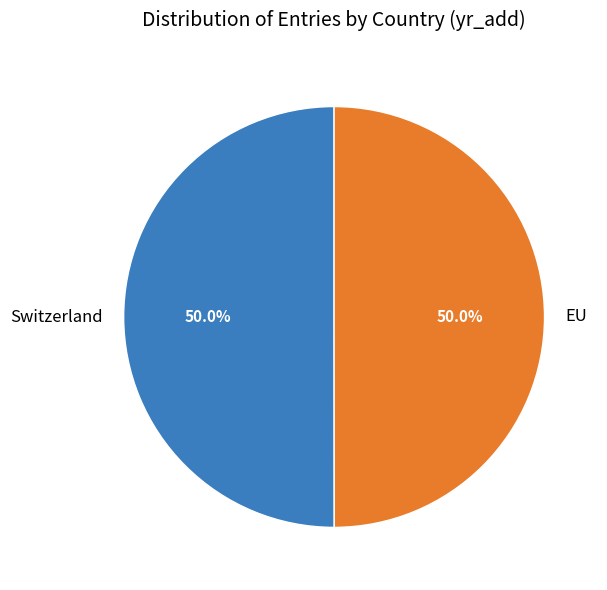

Combined, what portion of the pie is Switzerland and EU?

100.0%